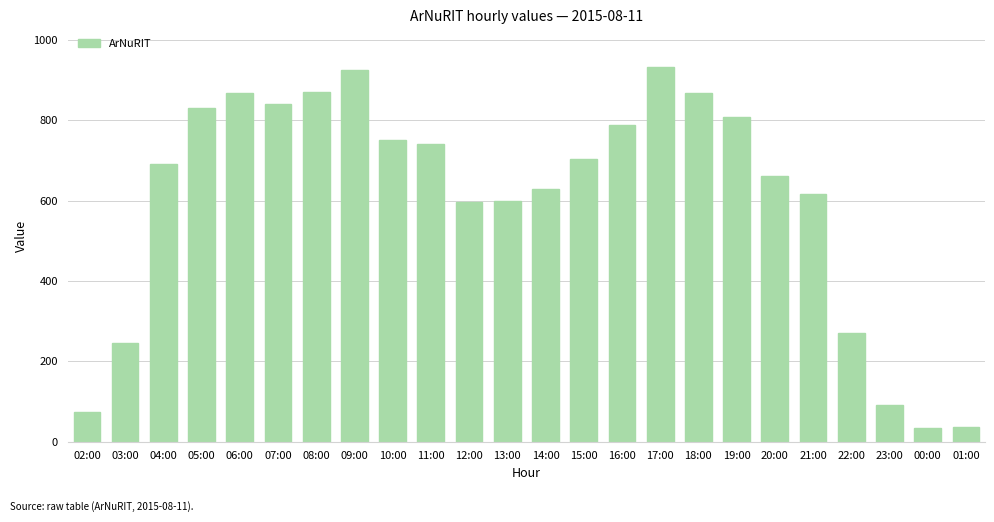

Which category has the highest value across all series?

17:00